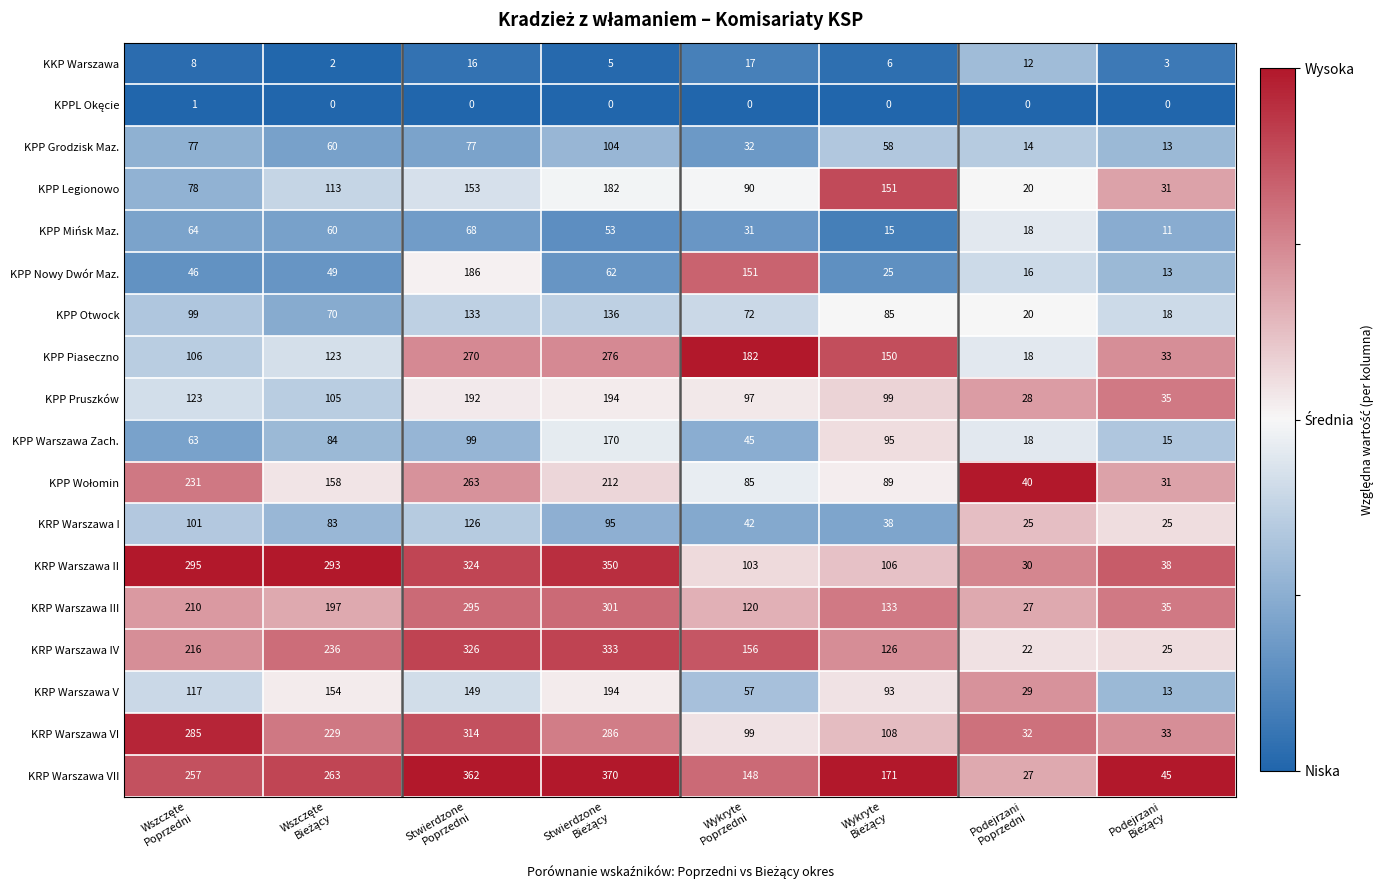

Which series has the largest range (max minus min)?

KRP Warszawa VII